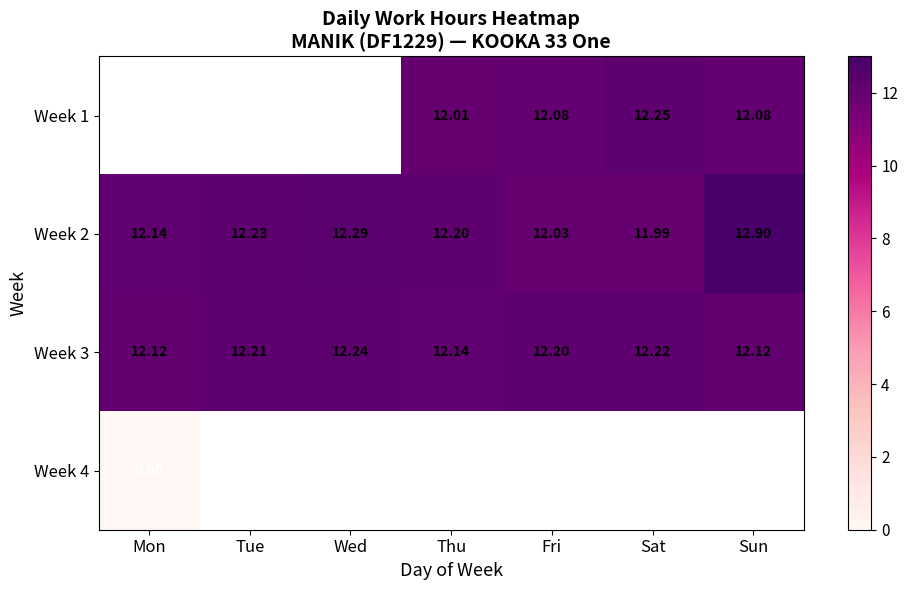

True or false: Week 1 has a value of 4.2 at Sat.

False